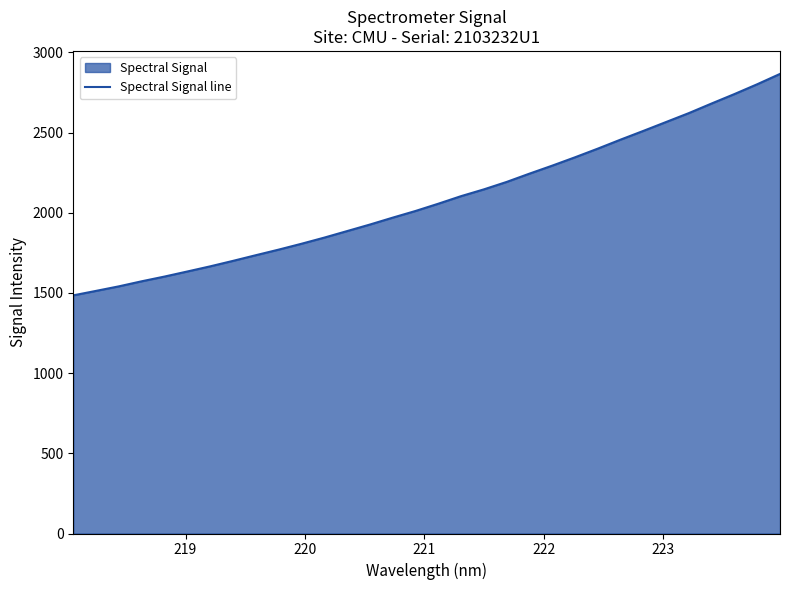

Reading left to right, extract all data points from this chart.

1485.2	1513.2	1541.5	1573.0	1602.5	1634.1	1666.1	1700.3	1735.6	1770.4	1807.0	1845.3	1886.0	1926.8	1969.8	2011.4	2056.6	2103.9	2146.2	2192.6	2244.2	2294.2	2346.2	2400.2	2456.4	2510.8	2566.4	2622.0	2681.9	2740.6	2801.8	2866.2